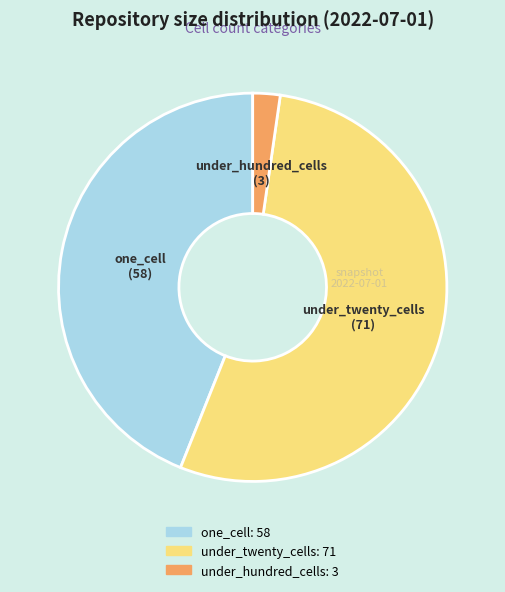

Is there a majority slice in this chart?

Yes